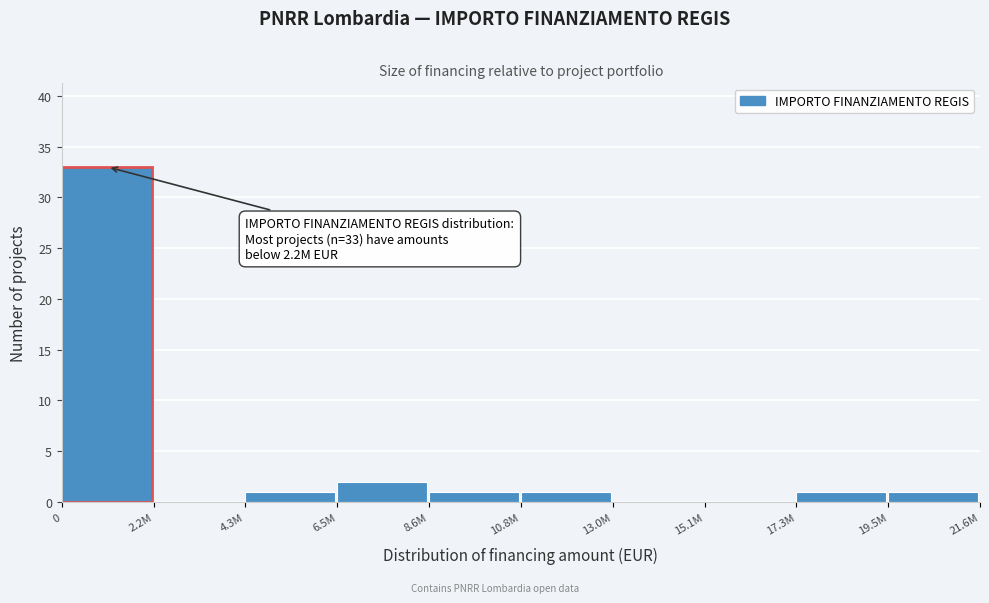

Reading left to right, list all the values displayed in this chart.

0=33	2.2M=0	4.3M=1	6.5M=2	8.6M=1	10.8M=1	13.0M=0	15.1M=0	17.3M=1	19.5M=1